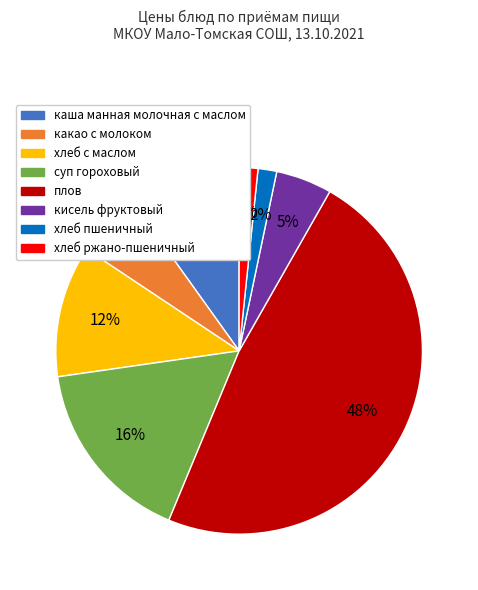

Does хлеб с маслом account for over 50% of the chart?

No